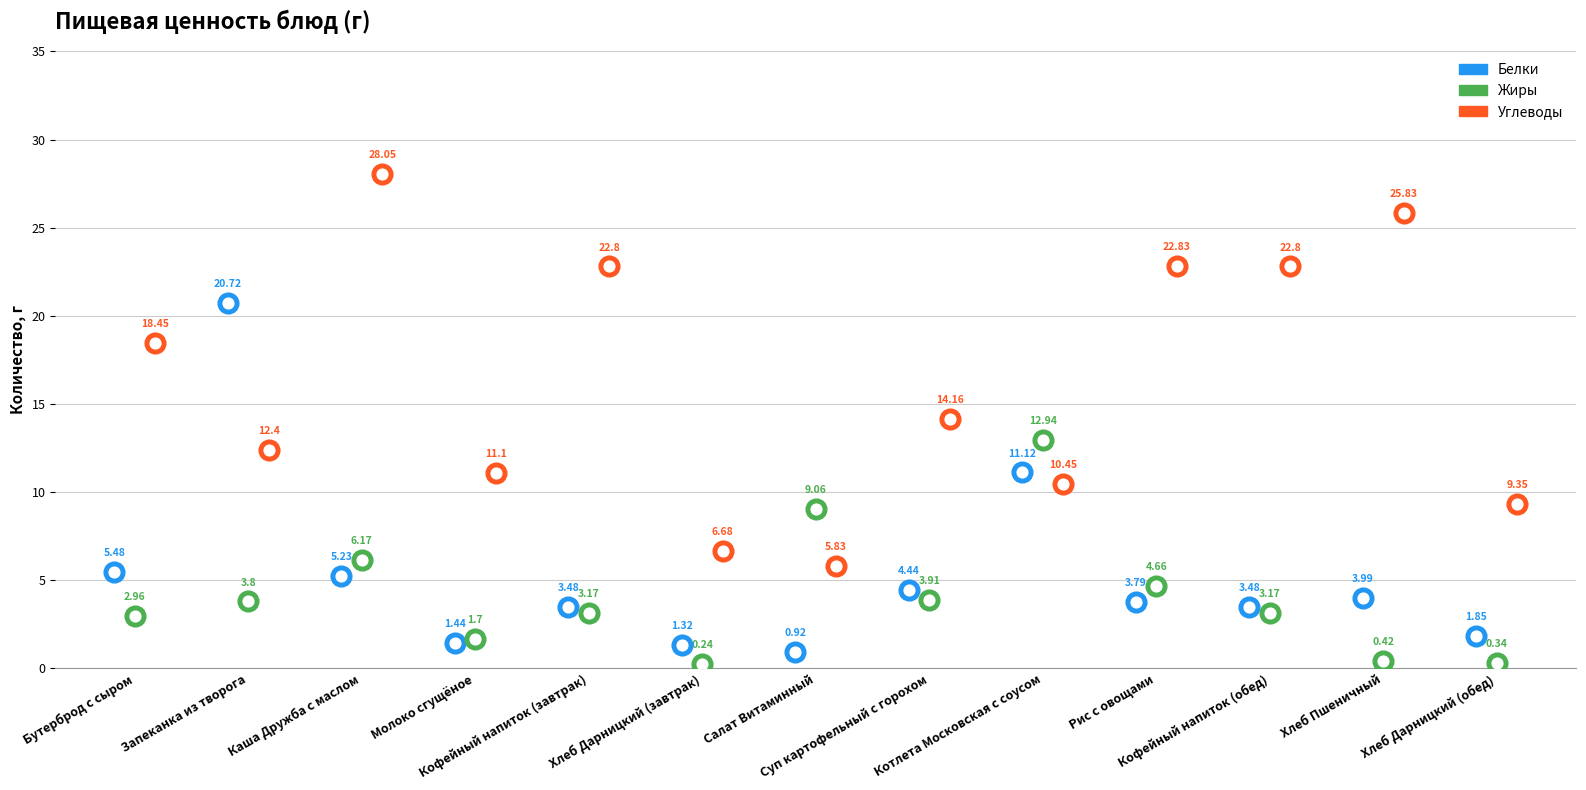

Which series reaches the maximum Y coordinate?

Углеводы